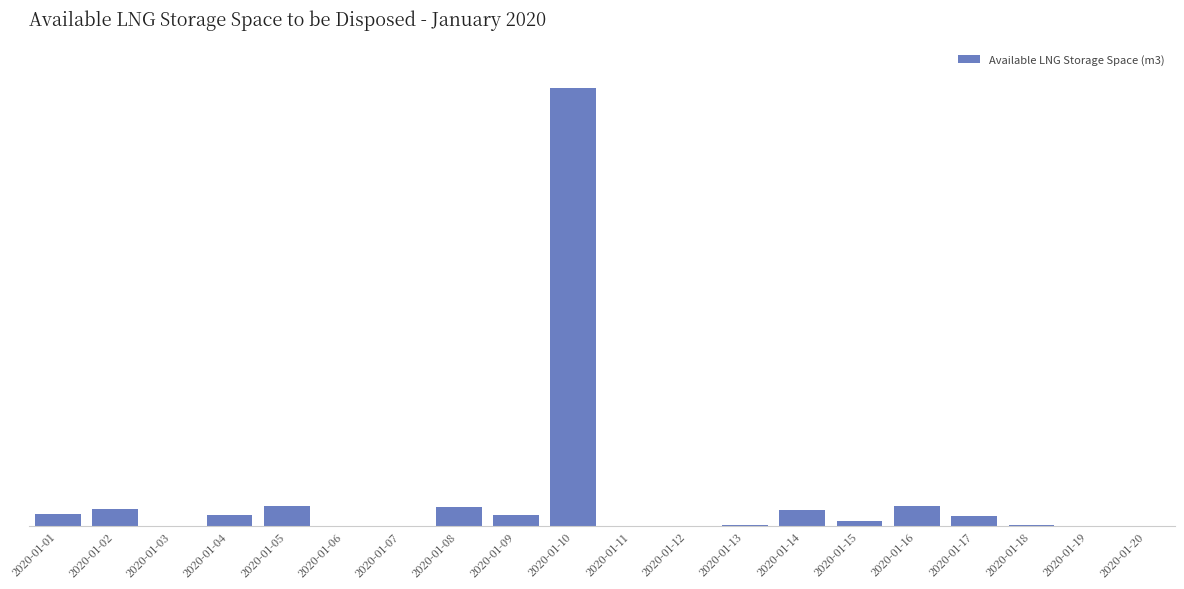

Are the bars horizontal?

No